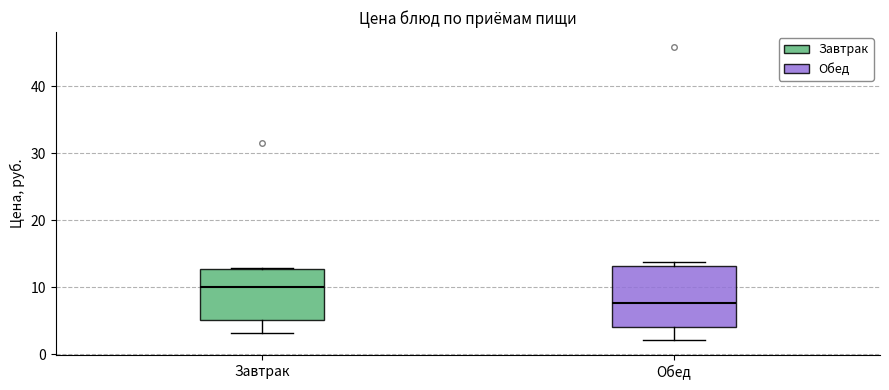

Which box's median line is the lowest?

Обед